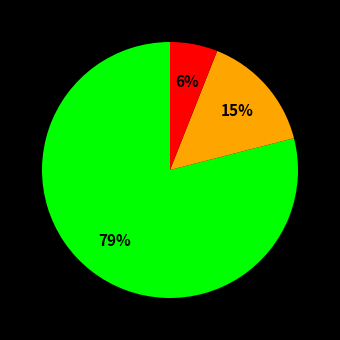

To the nearest percent, what is the difference between the largest and smallest slice percentages?

73%